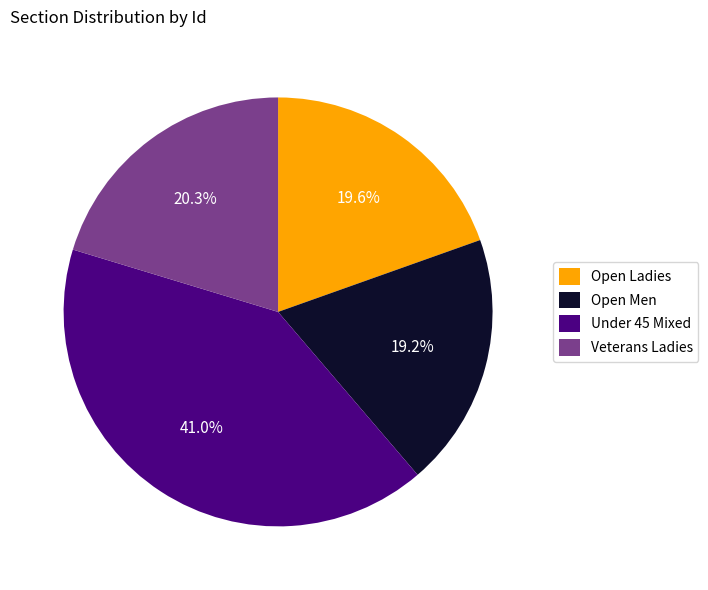

What percentage do Under 45 Mixed and Open Men together represent?

60.1%